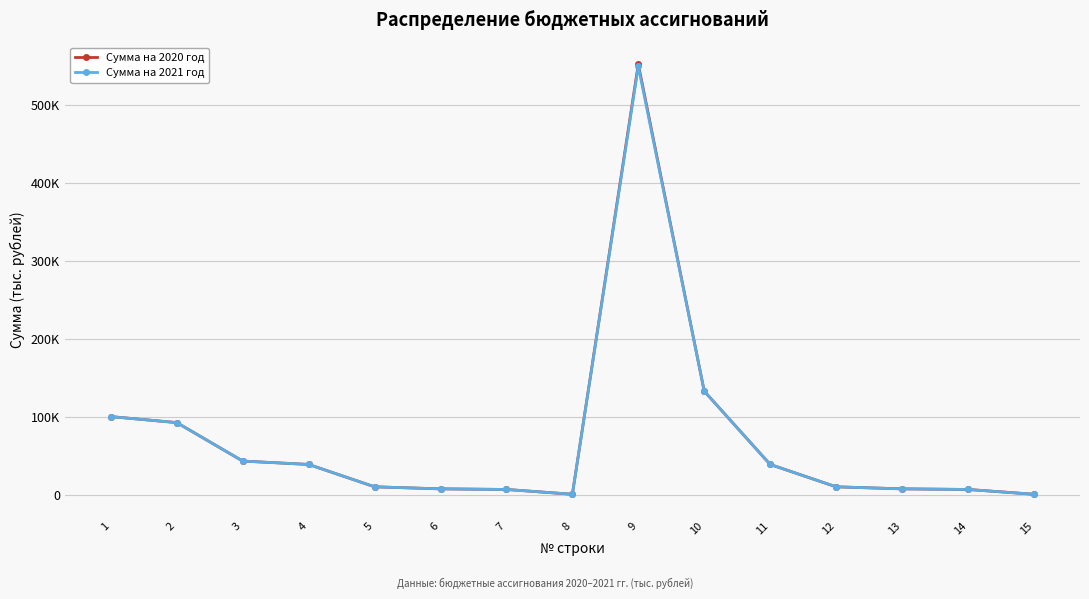

What are all the series names shown in the legend?

Сумма на 2020 год, Сумма на 2021 год